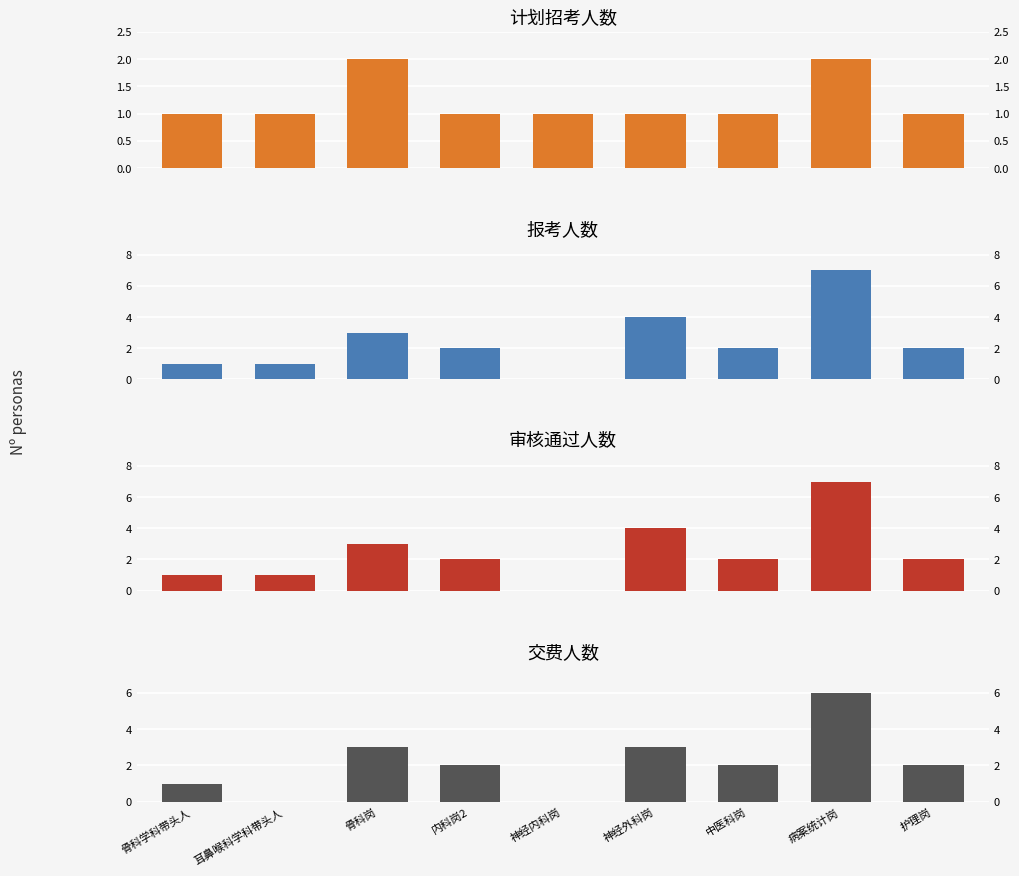

What is the total value across all series at 神经外科岗?

12